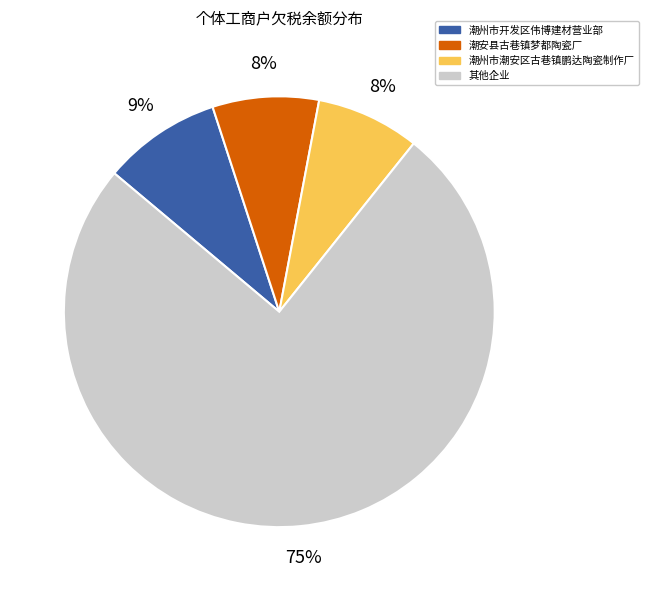

How many segments does this pie chart have?

4